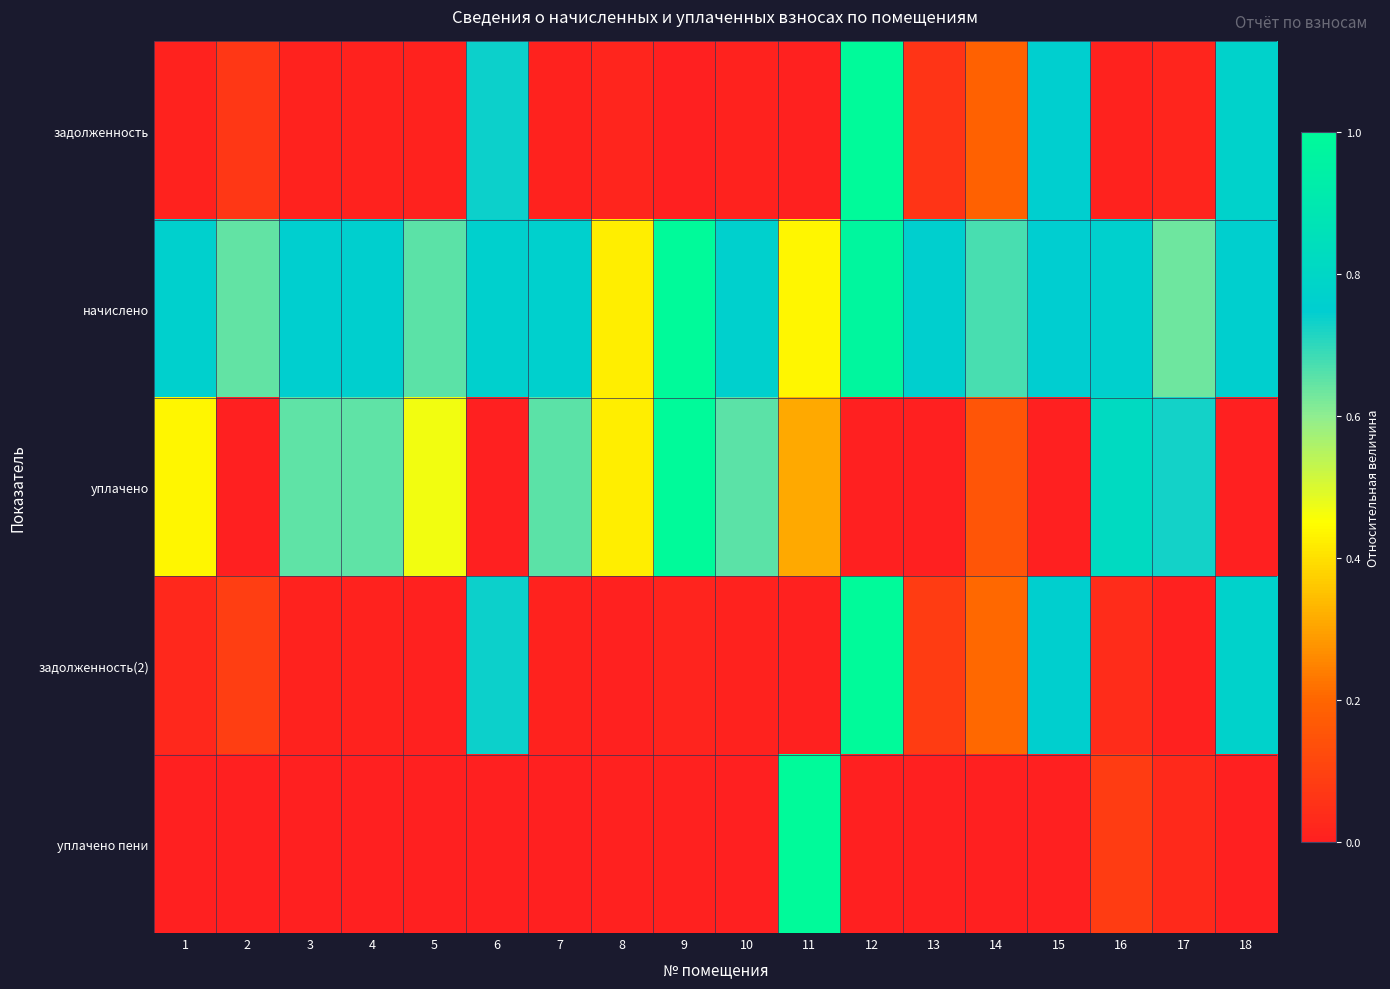

Reading right to left, extract all data points from this chart.

задолженность: 18=0.8	17=0.0	16=0.0	15=0.8	14=0.2	13=0.1	12=1.0	11=0.0	10=0.0	9=0.0	8=0.0	7=0.0	6=0.7	5=0.0	4=0.0	3=0.0	2=0.1	1=0.0
начислено: 18=0.8	17=0.6	16=0.8	15=0.8	14=0.7	13=0.8	12=1.0	11=0.4	10=0.8	9=1.0	8=0.4	7=0.8	6=0.8	5=0.7	4=0.8	3=0.8	2=0.6	1=0.8
уплачено: 18=0.0	17=0.7	16=0.8	15=0.0	14=0.2	13=0.0	12=0.0	11=0.3	10=0.7	9=1.0	8=0.4	7=0.7	6=0.0	5=0.5	4=0.7	3=0.6	2=0.0	1=0.4
задолженность(2): 18=0.8	17=0.0	16=0.0	15=0.8	14=0.2	13=0.1	12=1.0	11=0.0	10=0.0	9=0.0	8=0.0	7=0.0	6=0.7	5=0.0	4=0.0	3=0.0	2=0.1	1=0.0
уплачено пени: 18=0.0	17=0.0	16=0.1	15=0.0	14=0.0	13=0.0	12=0.0	11=1.0	10=0.0	9=0.0	8=0.0	7=0.0	6=0.0	5=0.0	4=0.0	3=0.0	2=0.0	1=0.0